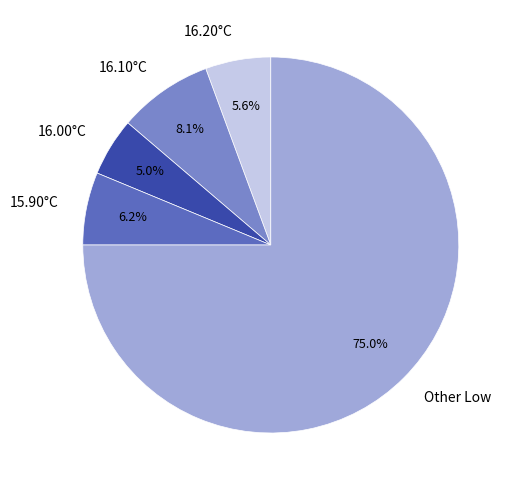

Rank the categories by value from highest to lowest.

Other Low, 16.10°C, 15.90°C, 16.20°C, 16.00°C